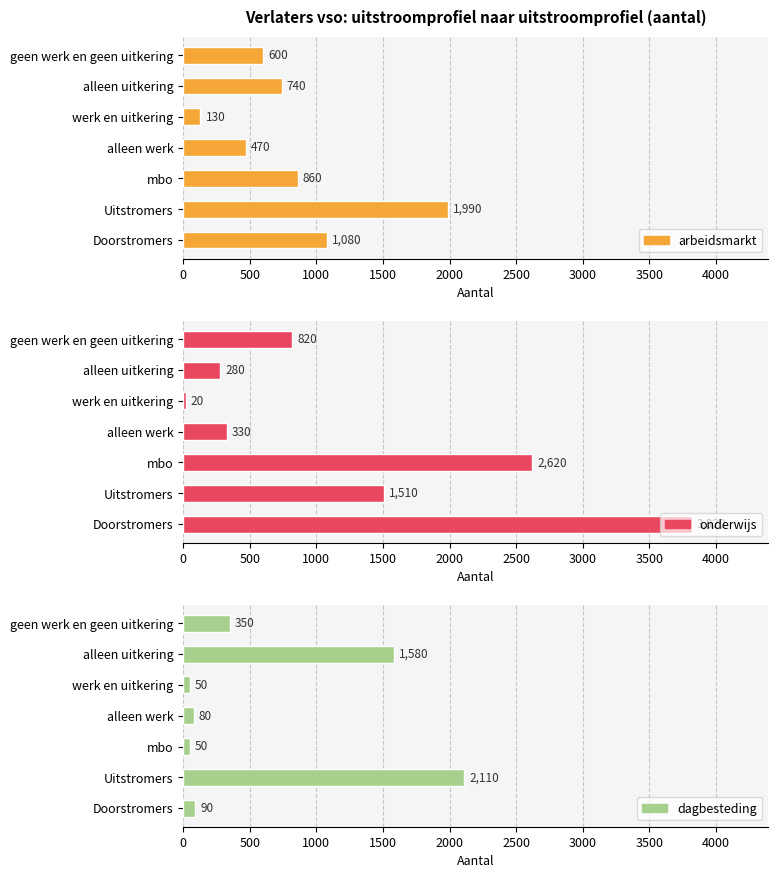

What are all the series names shown in the legend?

arbeidsmarkt, onderwijs, dagbesteding